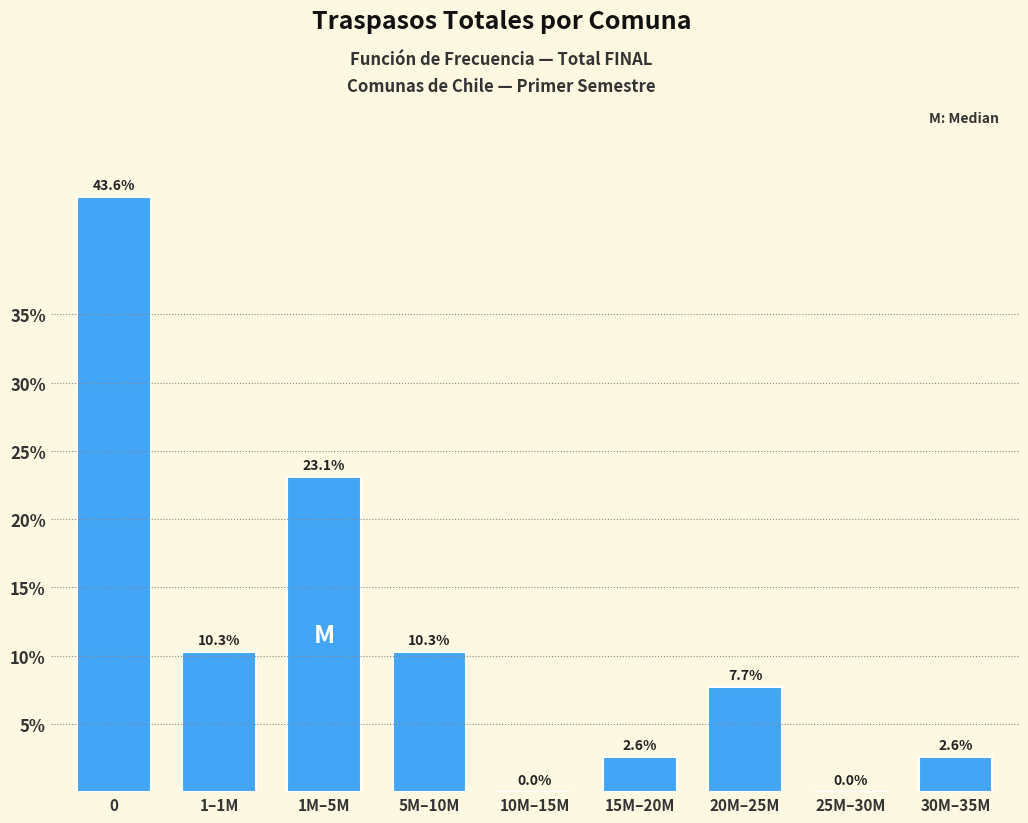

Reading left to right, list all the values displayed in this chart.

0=43.6	1–1M=10.3	1M–5M=23.1	5M–10M=10.3	10M–15M=0.0	15M–20M=2.6	20M–25M=7.7	25M–30M=0.0	30M–35M=2.6